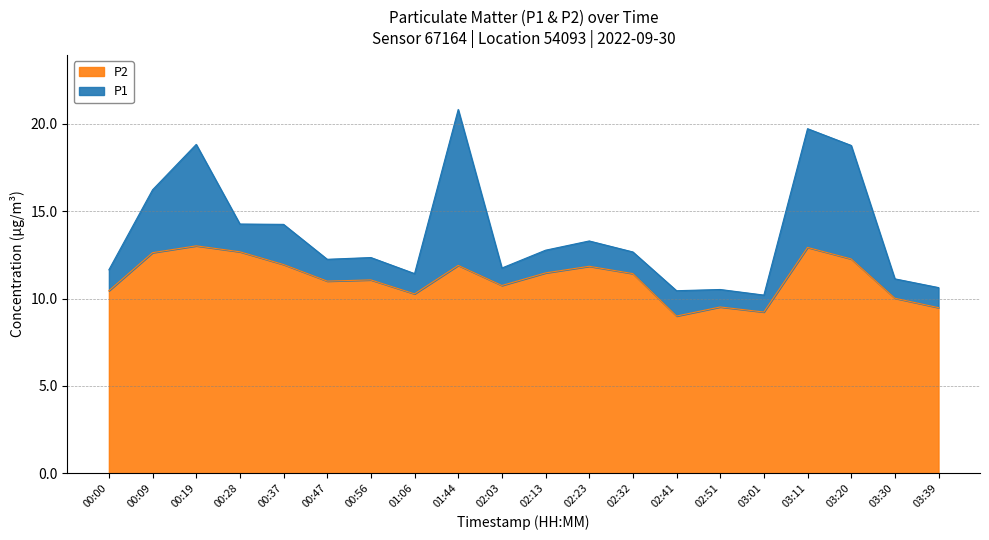

How many lines are shown in the chart?

2